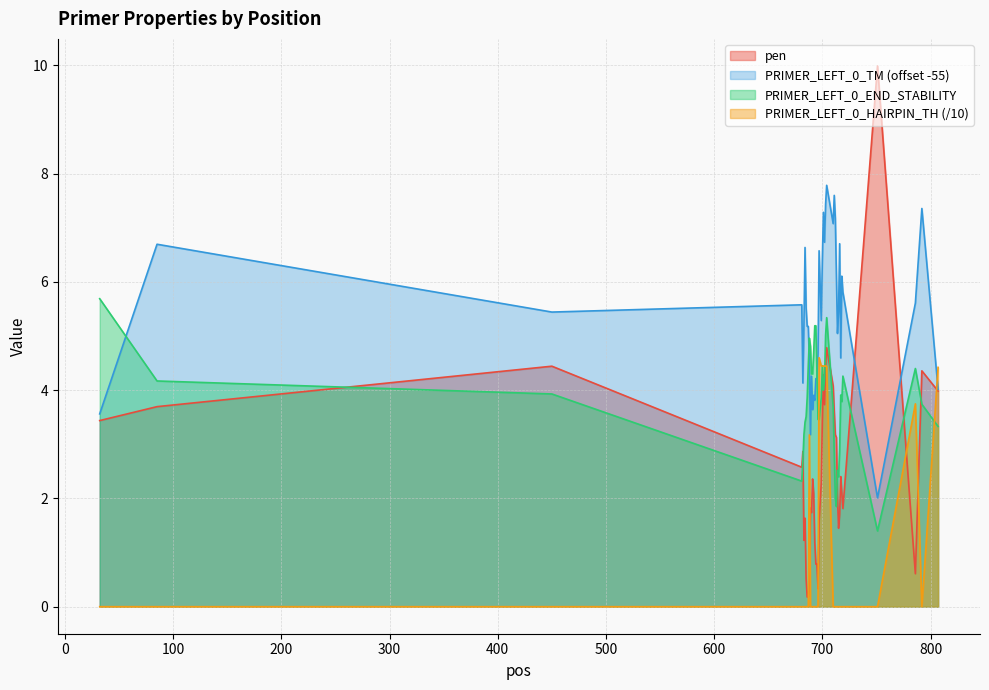

True or false: PRIMER_LEFT_0_TM has a value of 2.7 at 718.

False